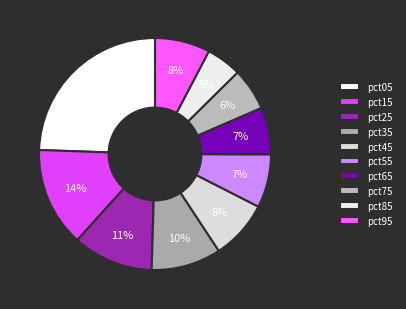

To the nearest percent, what percentage of the pie is pct55?

7%